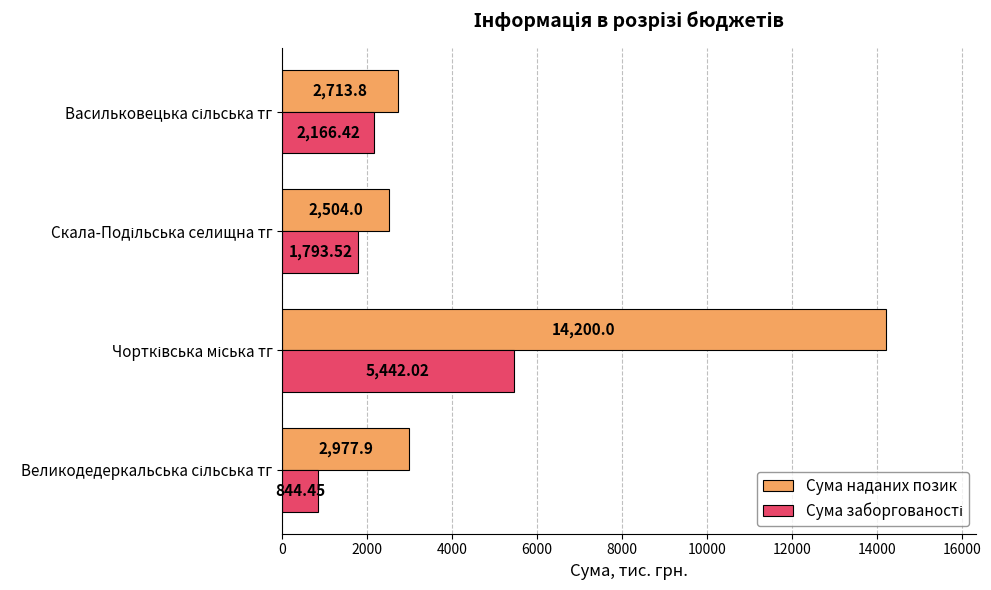

Which series has the largest total across all categories?

Сума наданих позик